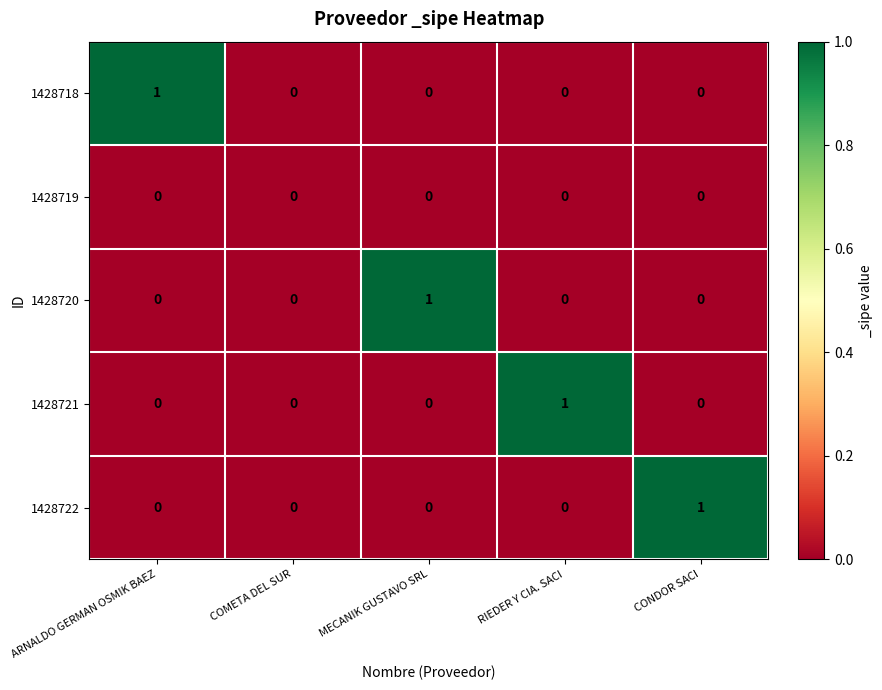

What is the spread (max minus min) of values at RIEDER Y CIA. SACI?

1